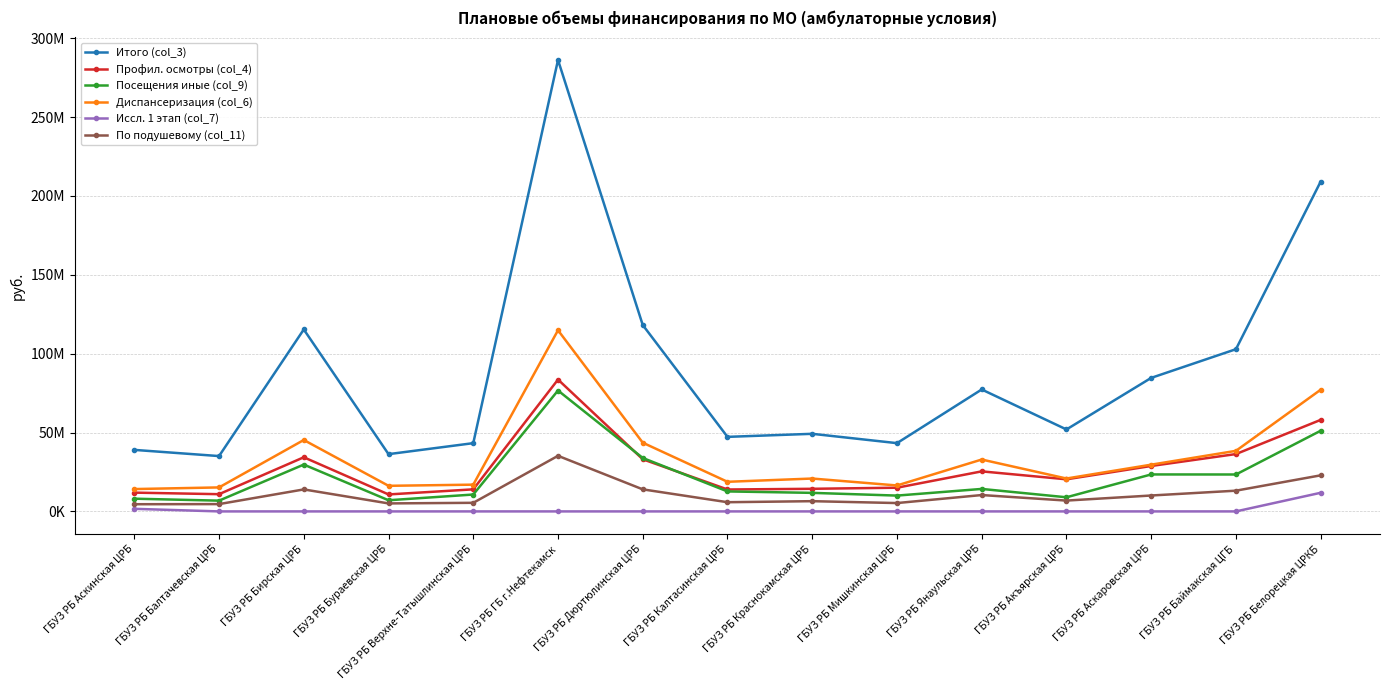

What are all the series names shown in the legend?

Итого (col_3), Профил. осмотры (col_4), Посещения иные (col_9), Диспансеризация (col_6), Иссл. 1 этап (col_7), По подушевому (col_11)